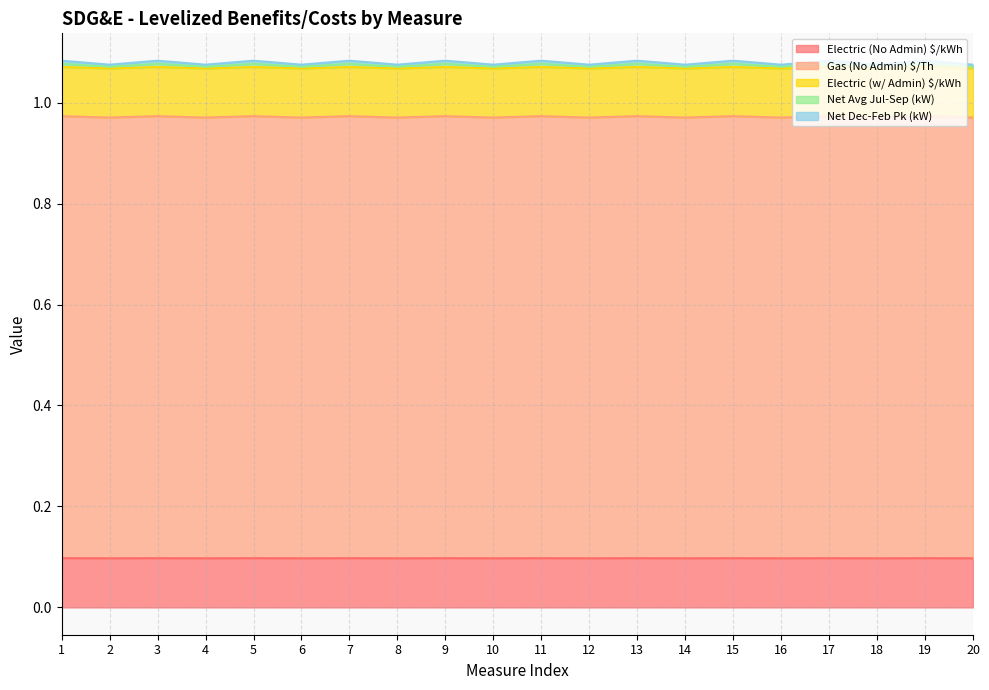

What is the value of the Electric (w/ Admin) $/kWh point at the 3rd from the left?

1.1